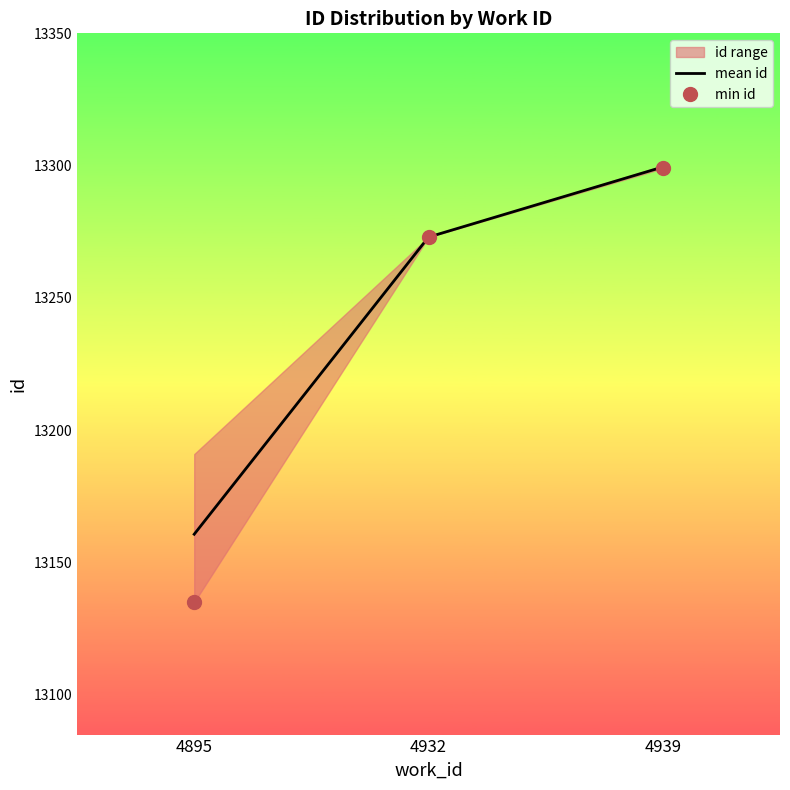

What is the approximate value of min id at 4939?

13299.0